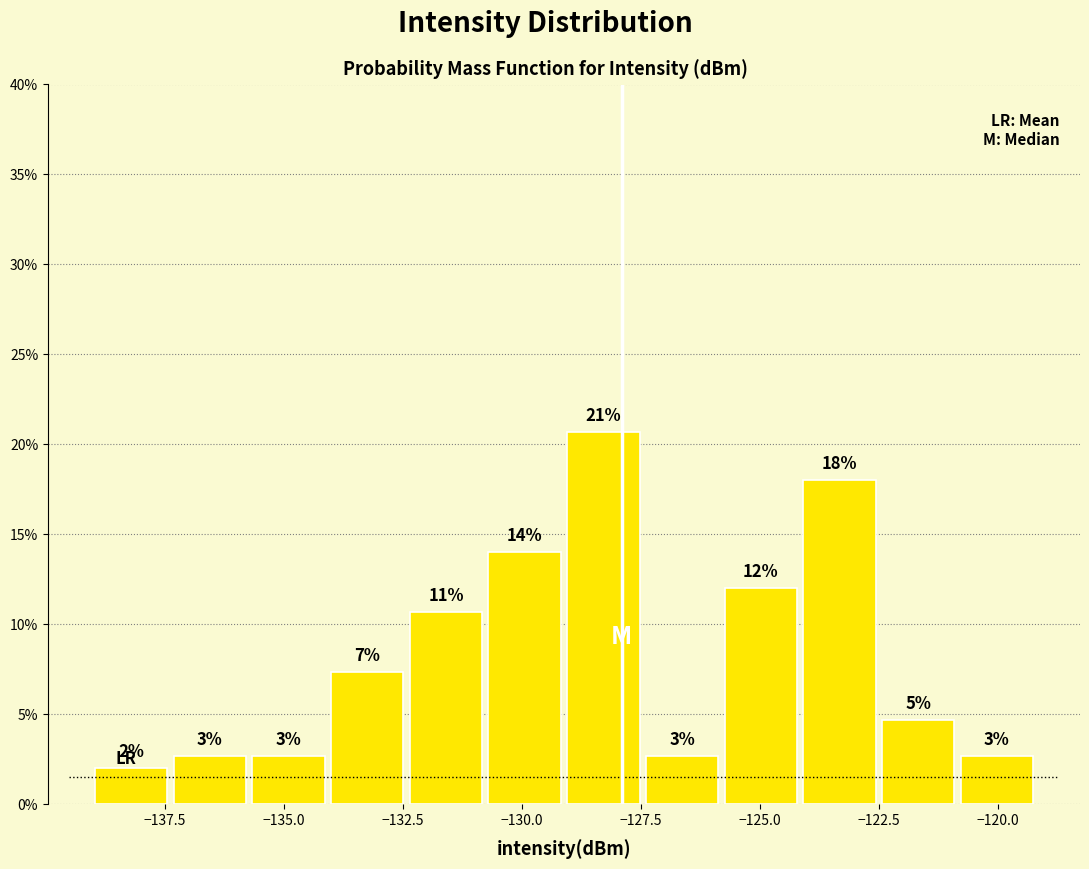

Read against the x-axis, roughly where is the centre of the tallest bar?

-128.5